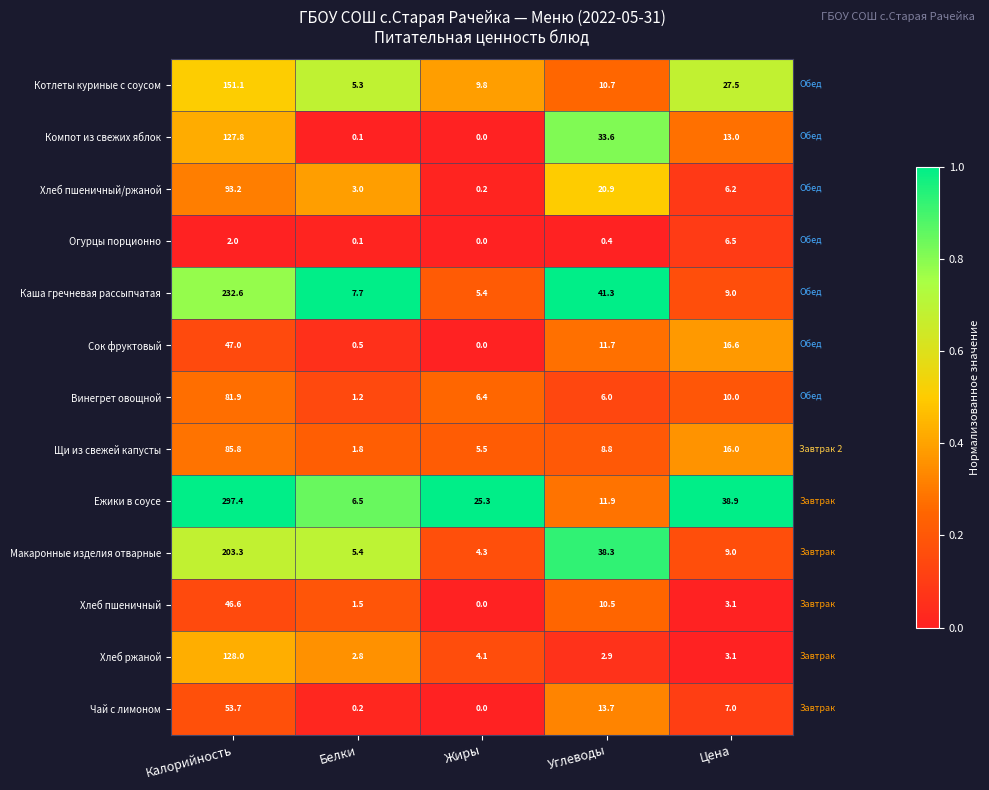

True or false: Ежики в соусе has a value of 297.4 at Калорийность.

True